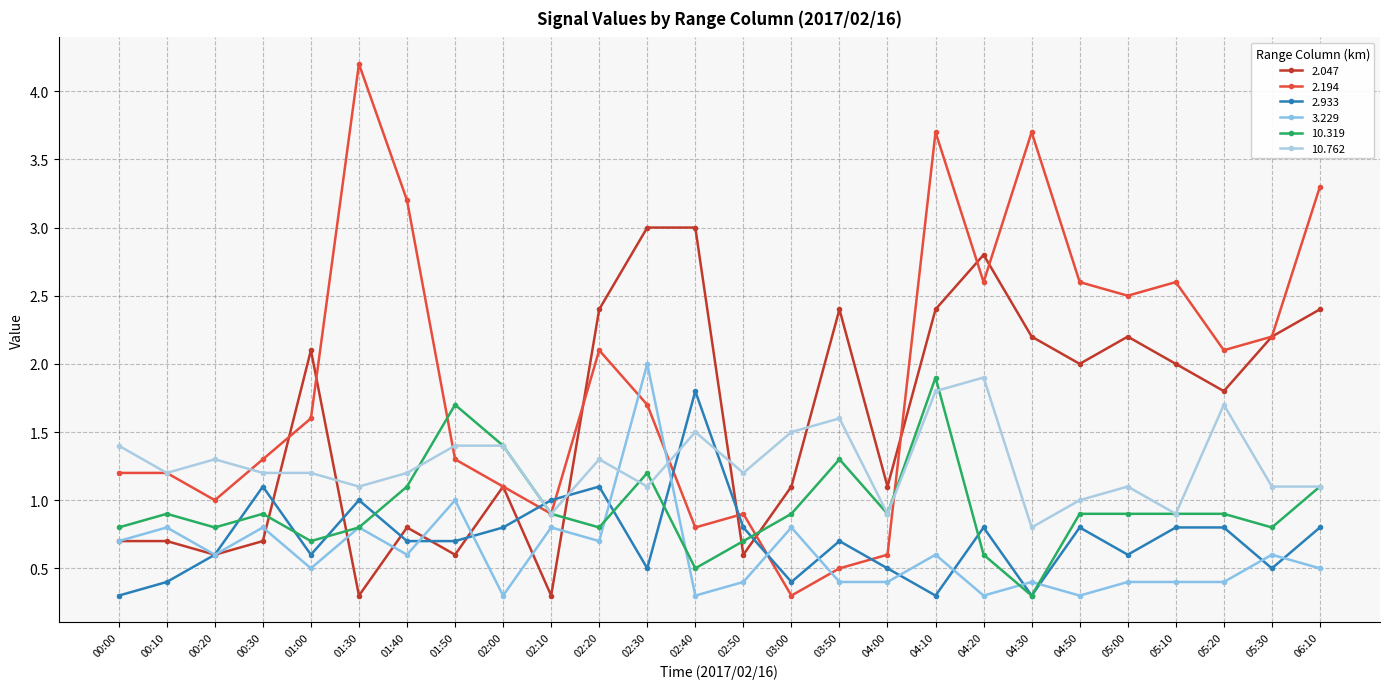

Reading left to right, extract all data points from this chart.

2.047: 0.7	0.7	0.6	0.7	2.1	0.3	0.8	0.6	1.1	0.3	2.4	3.0	3.0	0.6	1.1	2.4	1.1	2.4	2.8	2.2	2.0	2.2	2.0	1.8	2.2	2.4
2.194: 1.2	1.2	1.0	1.3	1.6	4.2	3.2	1.3	1.1	0.9	2.1	1.7	0.8	0.9	0.3	0.5	0.6	3.7	2.6	3.7	2.6	2.5	2.6	2.1	2.2	3.3
2.933: 0.3	0.4	0.6	1.1	0.6	1.0	0.7	0.7	0.8	1.0	1.1	0.5	1.8	0.8	0.4	0.7	0.5	0.3	0.8	0.3	0.8	0.6	0.8	0.8	0.5	0.8
3.229: 0.7	0.8	0.6	0.8	0.5	0.8	0.6	1.0	0.3	0.8	0.7	2.0	0.3	0.4	0.8	0.4	0.4	0.6	0.3	0.4	0.3	0.4	0.4	0.4	0.6	0.5
10.319: 0.8	0.9	0.8	0.9	0.7	0.8	1.1	1.7	1.4	0.9	0.8	1.2	0.5	0.7	0.9	1.3	0.9	1.9	0.6	0.3	0.9	0.9	0.9	0.9	0.8	1.1
10.762: 1.4	1.2	1.3	1.2	1.2	1.1	1.2	1.4	1.4	0.9	1.3	1.1	1.5	1.2	1.5	1.6	0.9	1.8	1.9	0.8	1.0	1.1	0.9	1.7	1.1	1.1